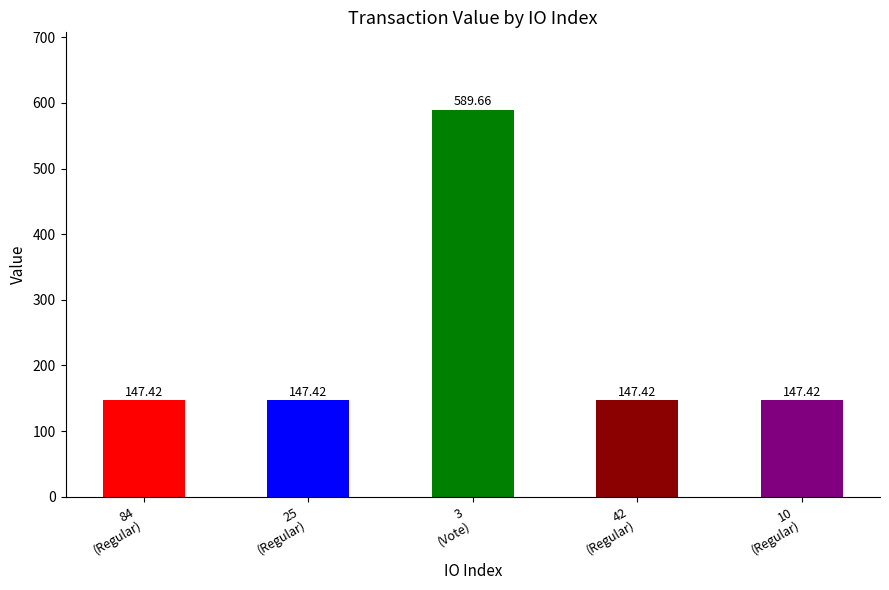

What value does the data have at 42
(Regular)?

147.4